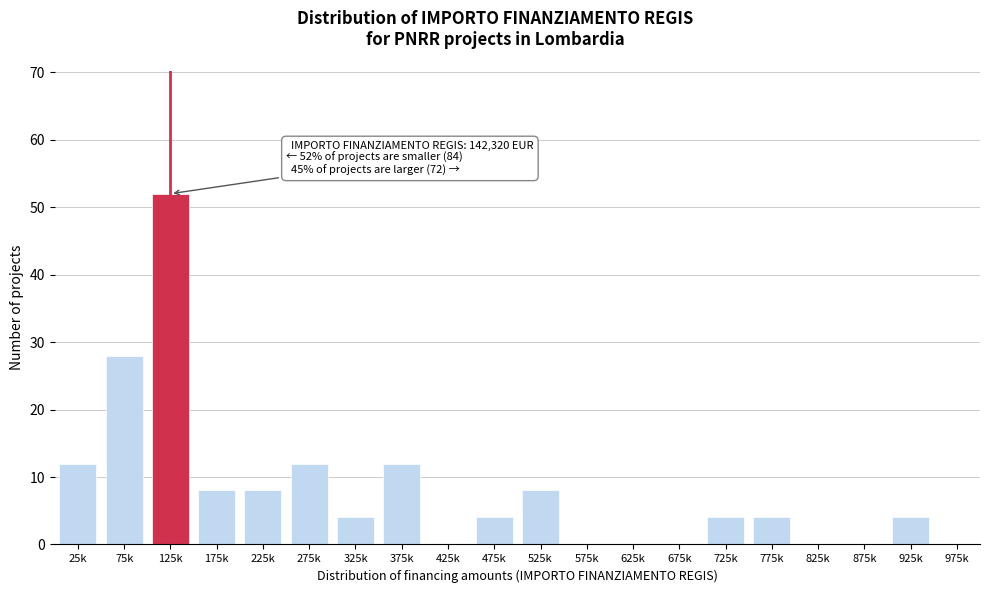

Reading right to left, transcribe all the data shown in this chart.

975k=0	925k=4	875k=0	825k=0	775k=4	725k=4	675k=0	625k=0	575k=0	525k=8	475k=4	425k=0	375k=12	325k=4	275k=12	225k=8	175k=8	125k=52	75k=28	25k=12